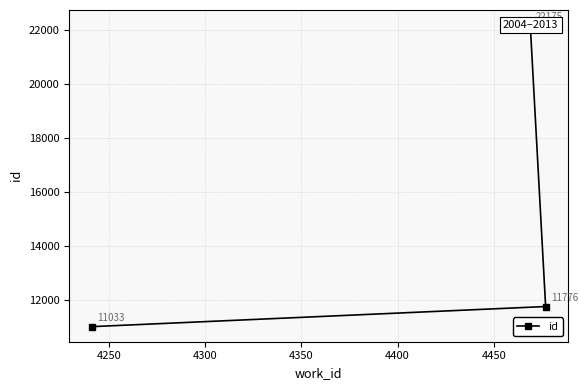

Does the chart have visible grid lines?

Yes